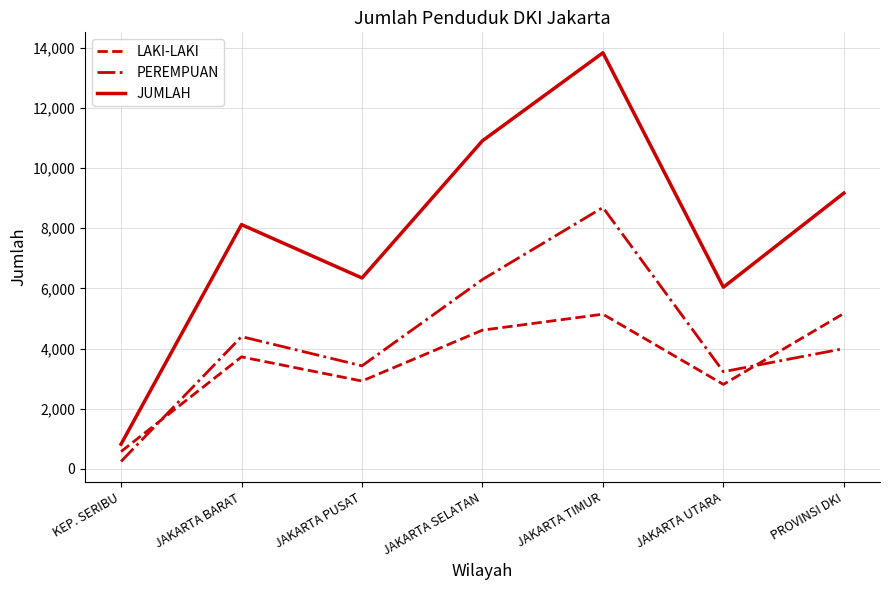

The value of LAKI-LAKI at JAKARTA PUSAT is 4047. True or false?

False